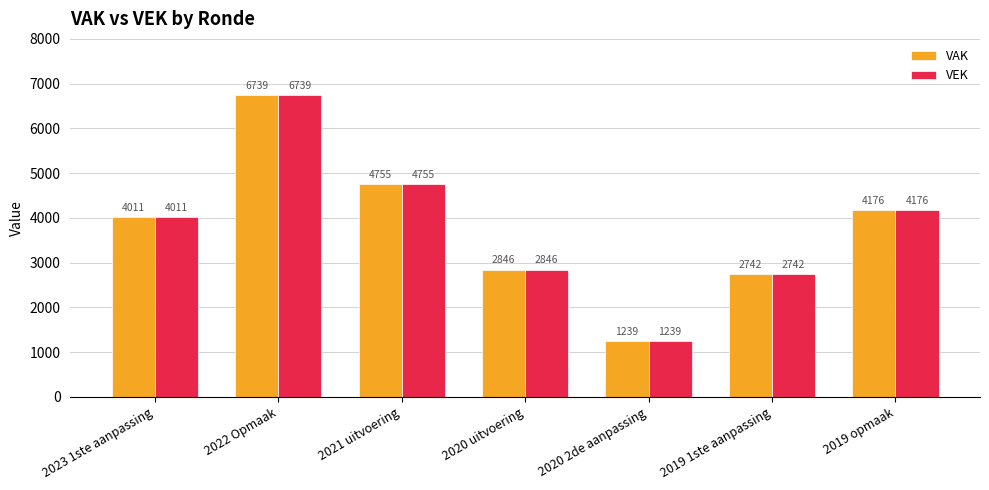

Is the value of VEK at 2020 uitvoering greater than the value of VAK at 2019 opmaak?

No